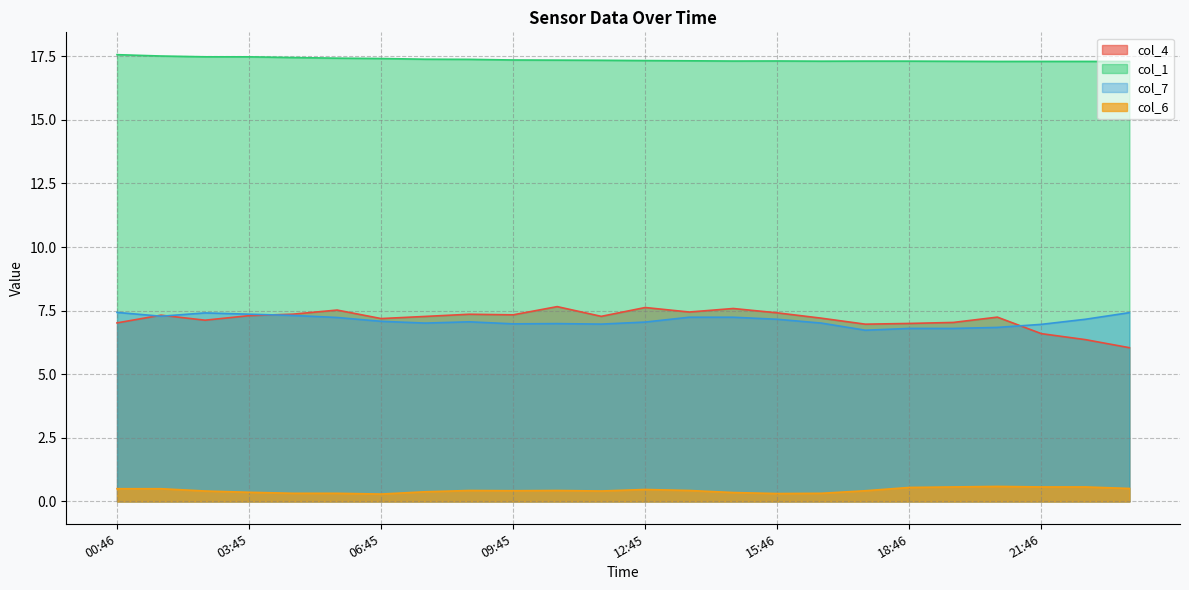

What is the total value across all series at 05:45?

32.5